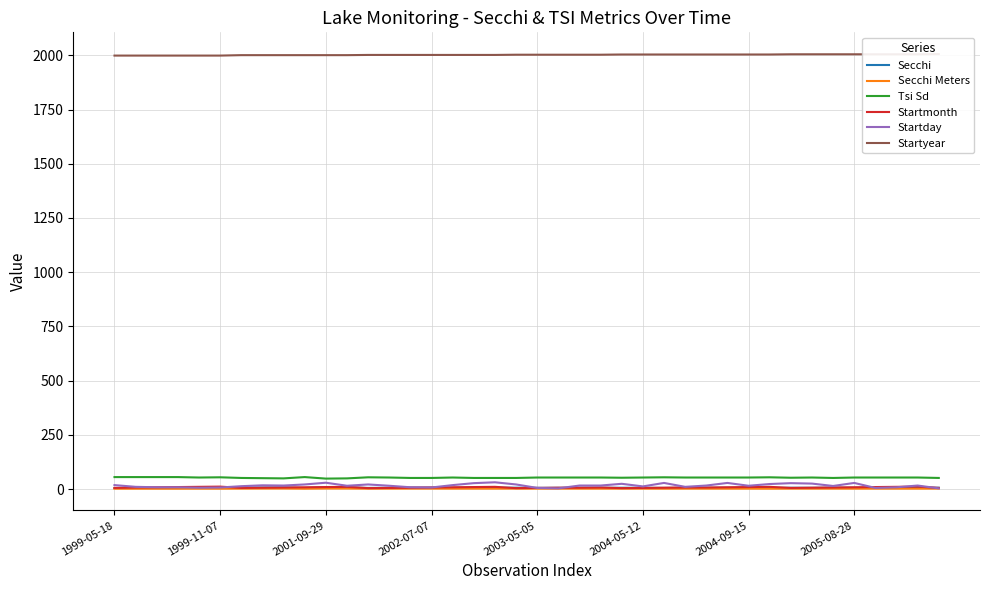

At which category does the chart reach its peak across all series?

39